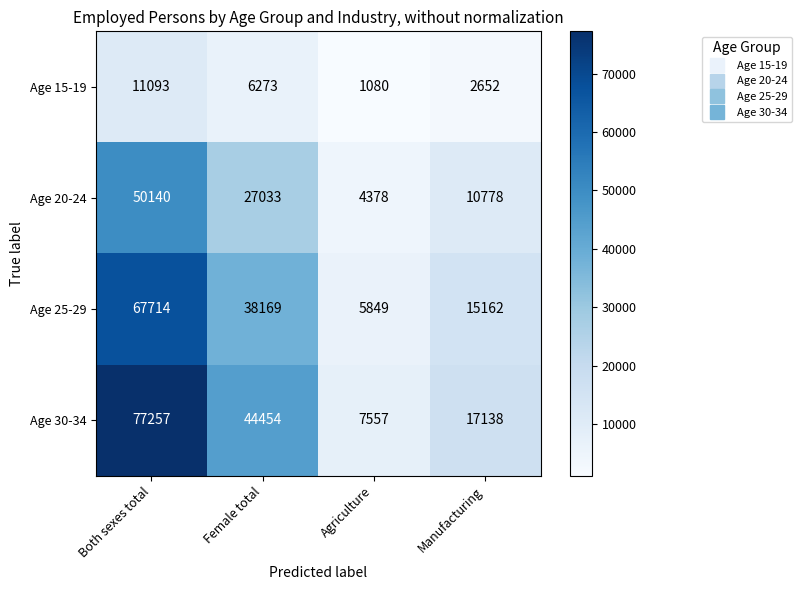

Reading left to right, what are all the values shown in this chart?

Age 15-19: Both sexes total=11093	Female total=6273	Agriculture=1080	Manufacturing=2652
Age 20-24: Both sexes total=50140	Female total=27033	Agriculture=4378	Manufacturing=10778
Age 25-29: Both sexes total=67714	Female total=38169	Agriculture=5849	Manufacturing=15162
Age 30-34: Both sexes total=77257	Female total=44454	Agriculture=7557	Manufacturing=17138